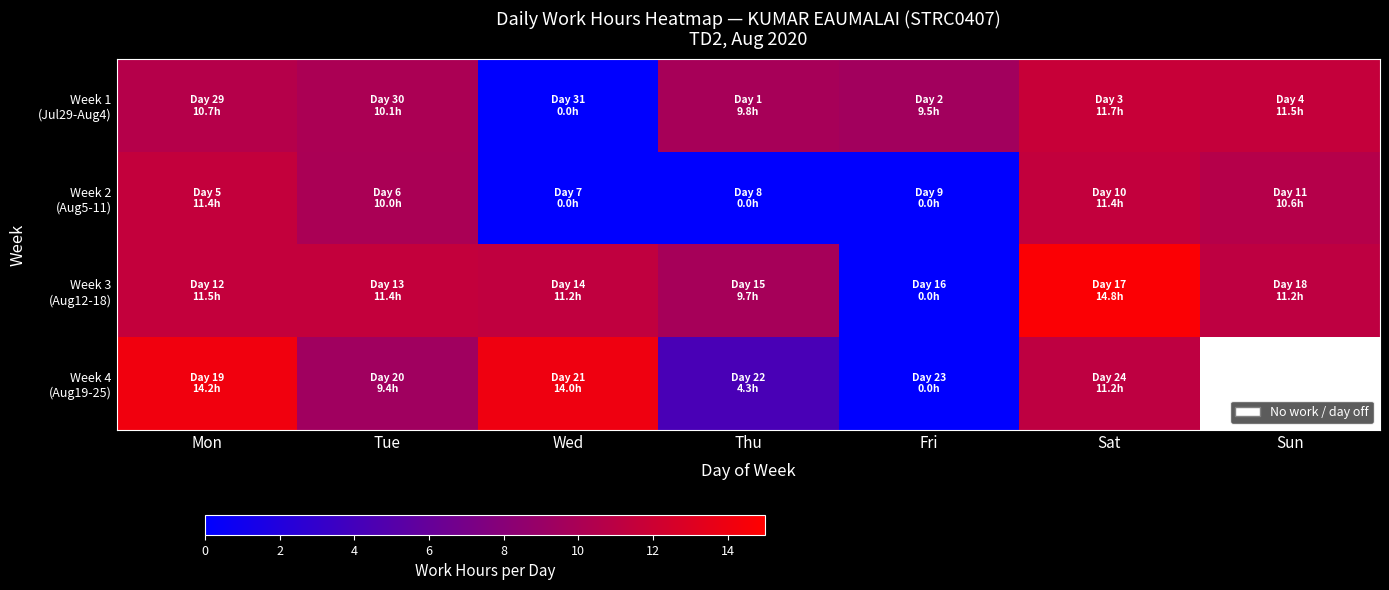

How many values in Week 3 (Aug12-18) are above zero?

6